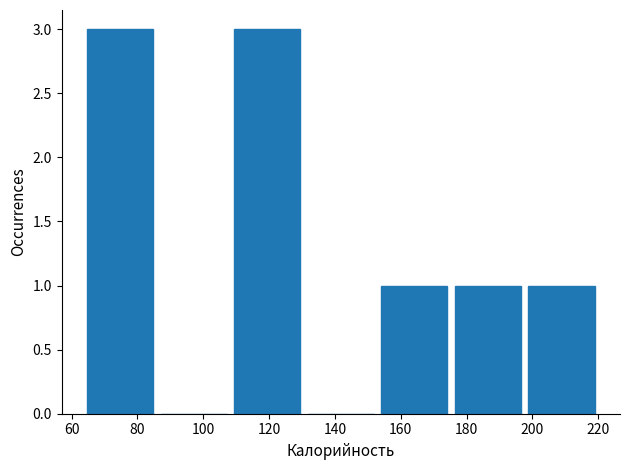

Reading left to right, transcribe this chart: for each bar, give the range it covers on the x-axis and its height. Neither the bar edges nor the heights are printed on the chart, so give them approximately, as read against the axes.

64 to 86: 3
86 to 108: 0
108 to 130: 3
130 to 152: 0
152 to 176: 1
176 to 198: 1
198 to 220: 1